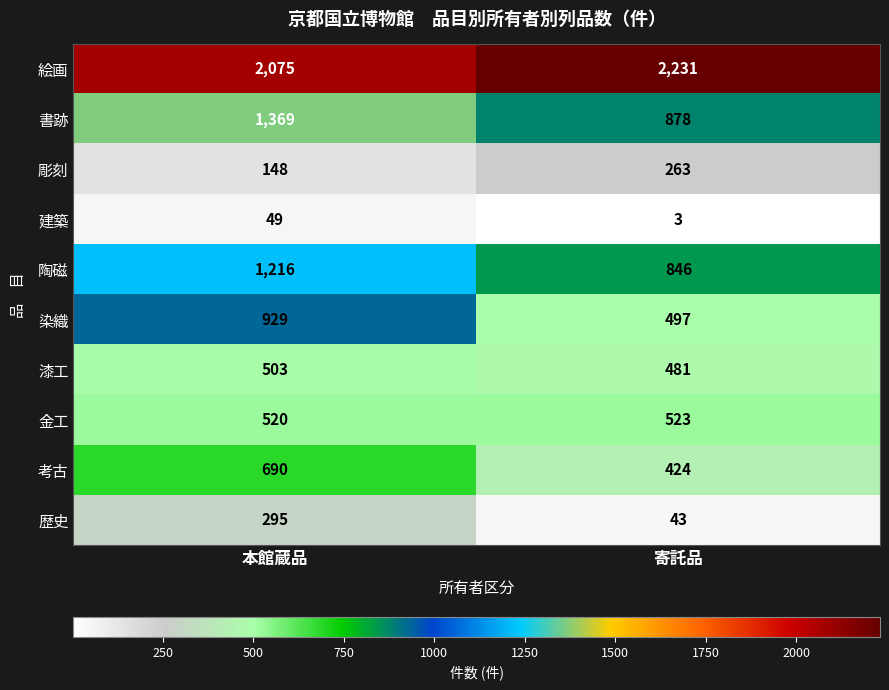

Reading left to right, what are all the values shown in this chart?

絵画: 本館蔵品=2075	寄託品=2231
書跡: 本館蔵品=1369	寄託品=878
彫刻: 本館蔵品=148	寄託品=263
建築: 本館蔵品=49	寄託品=3
陶磁: 本館蔵品=1216	寄託品=846
染織: 本館蔵品=929	寄託品=497
漆工: 本館蔵品=503	寄託品=481
金工: 本館蔵品=520	寄託品=523
考古: 本館蔵品=690	寄託品=424
歴史: 本館蔵品=295	寄託品=43